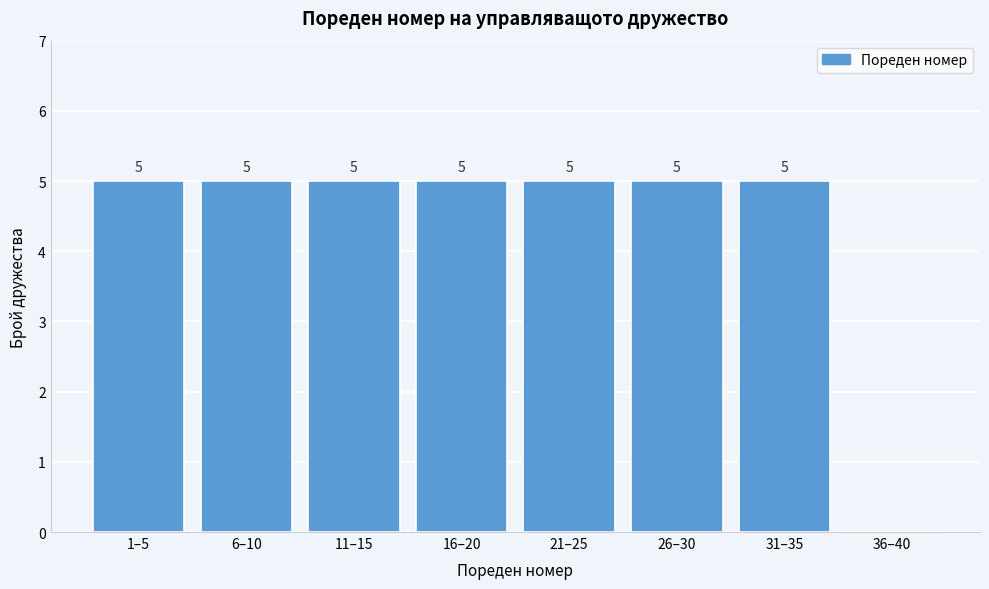

Reading left to right, transcribe all the data shown in this chart.

1–5=5	6–10=5	11–15=5	16–20=5	21–25=5	26–30=5	31–35=5	36–40=0